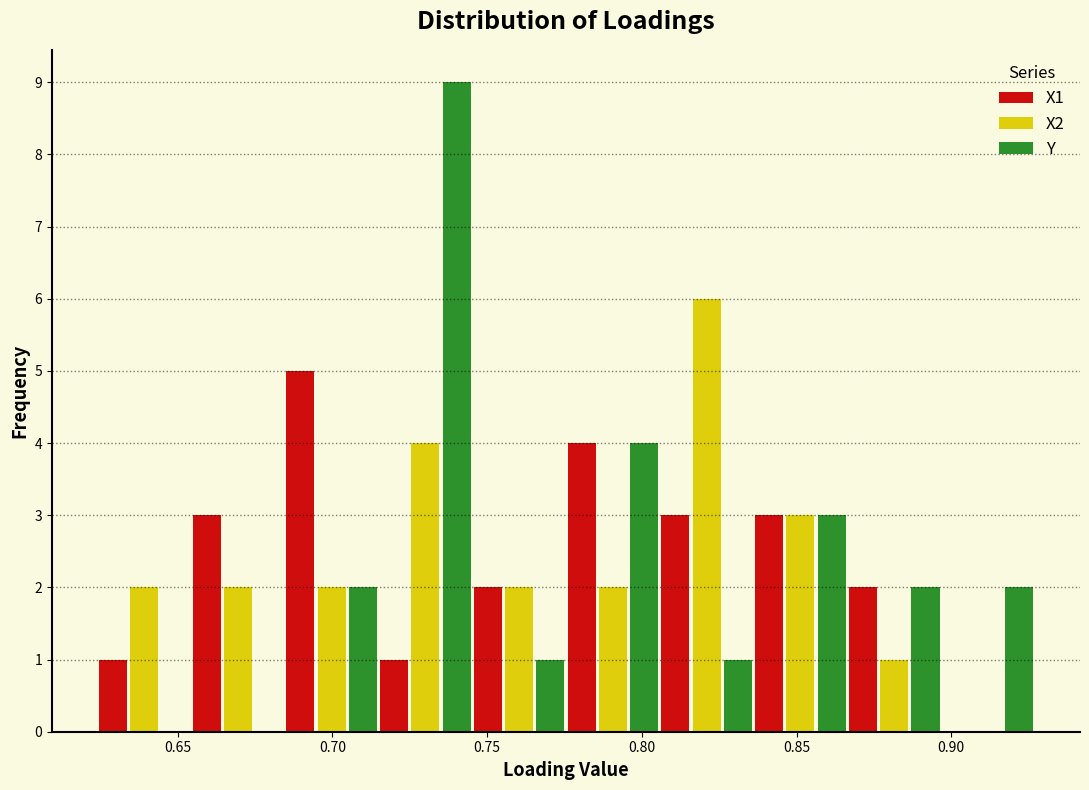

In the Y series, which range on the x-axis has the tallest bar?

0.715 to 0.745